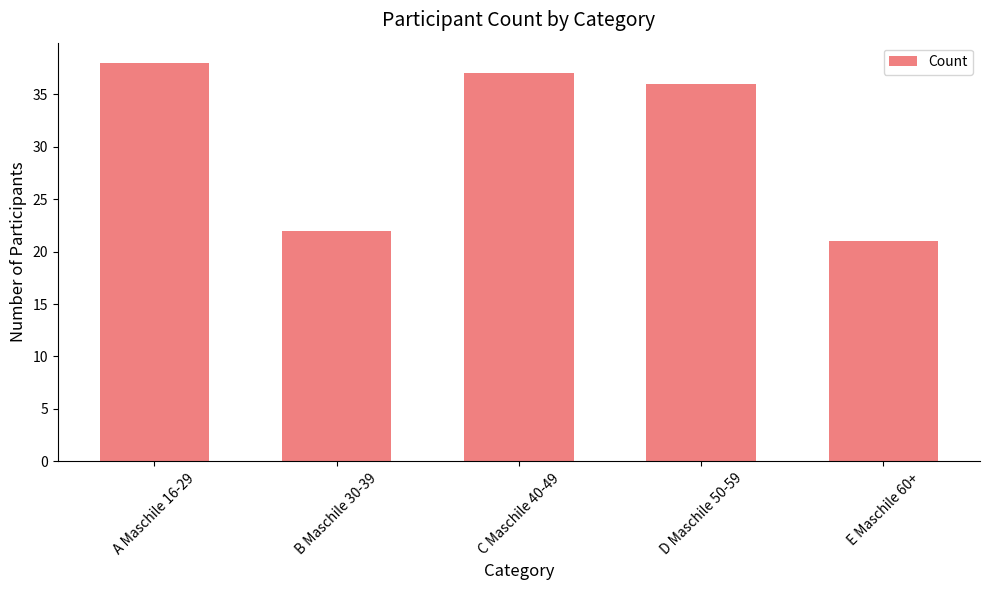

What position from the left is B Maschile 30-39?

2